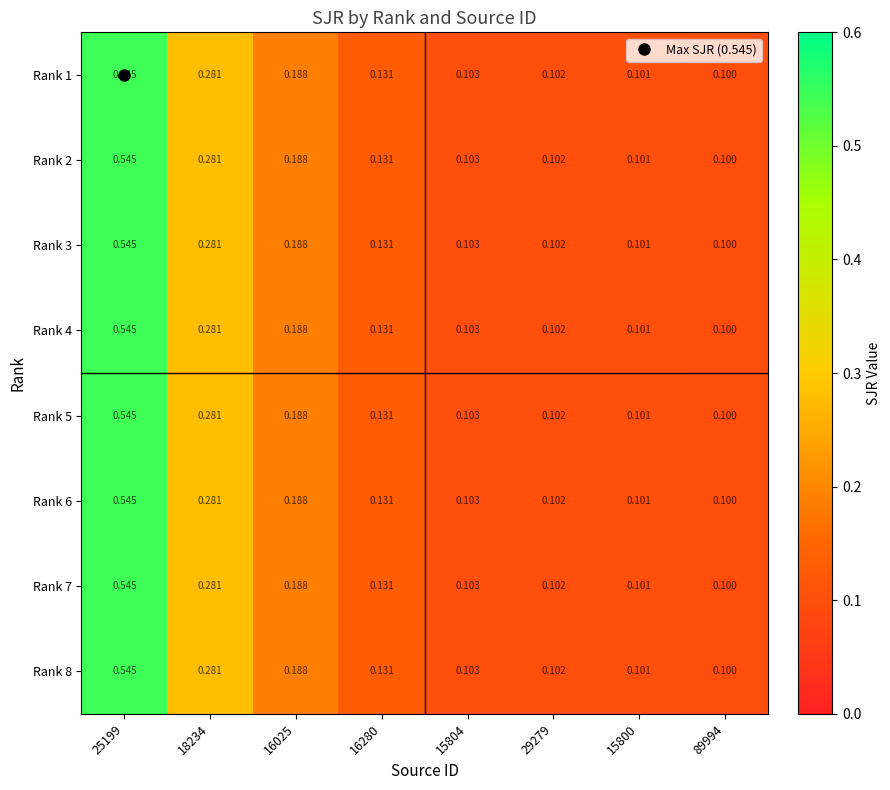

Which category has the highest value across all series?

25199